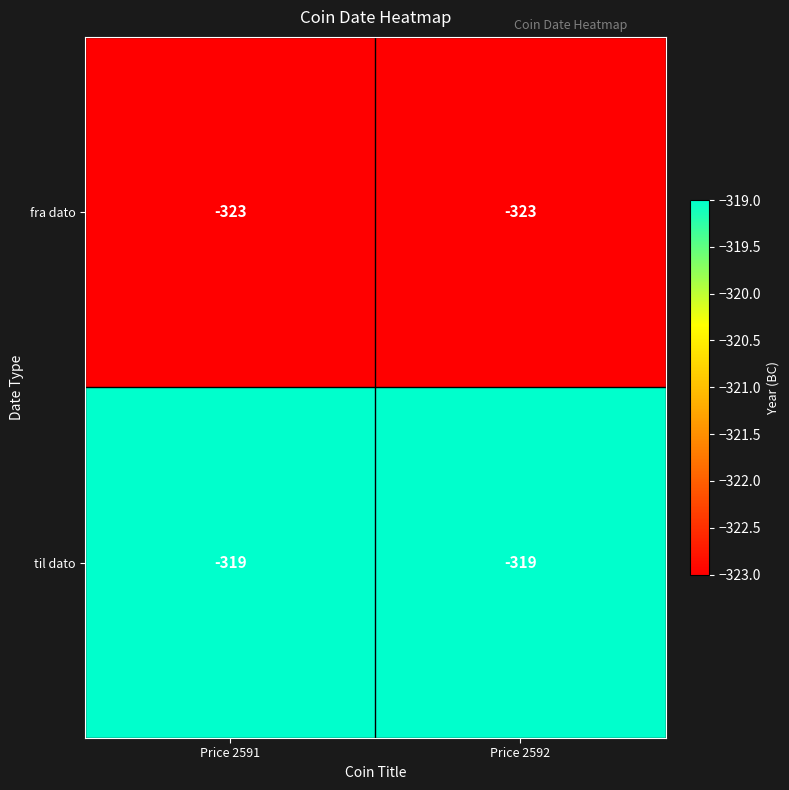

Read the fra dato value at Price 2591.

-323